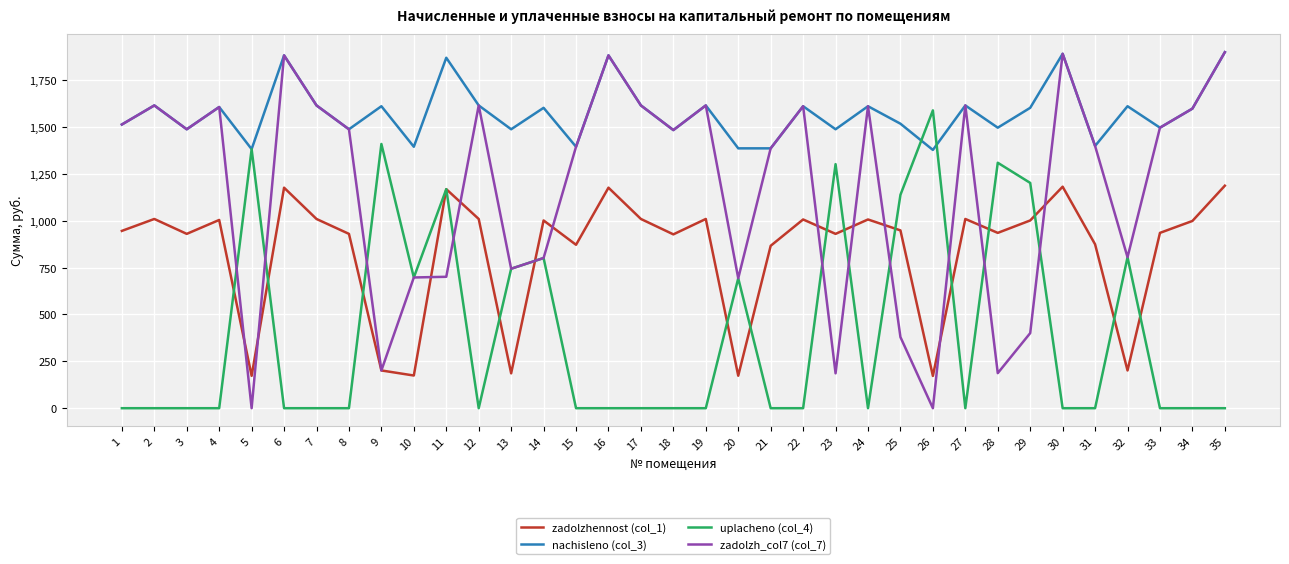

The value of uplacheno (col_4) at 10 is 697.5. True or false?

True